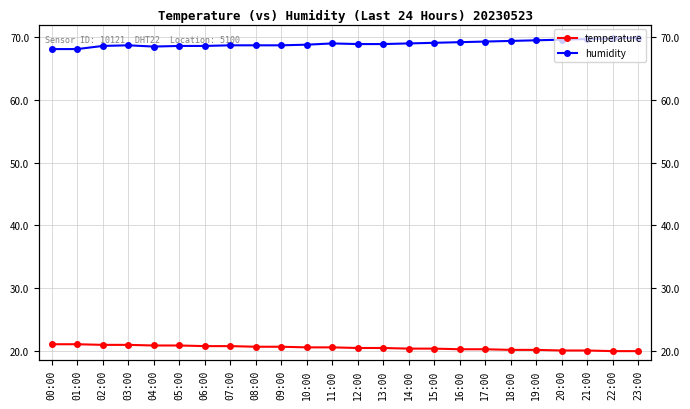

Which series changed the most between 18:00 and 23:00?

humidity